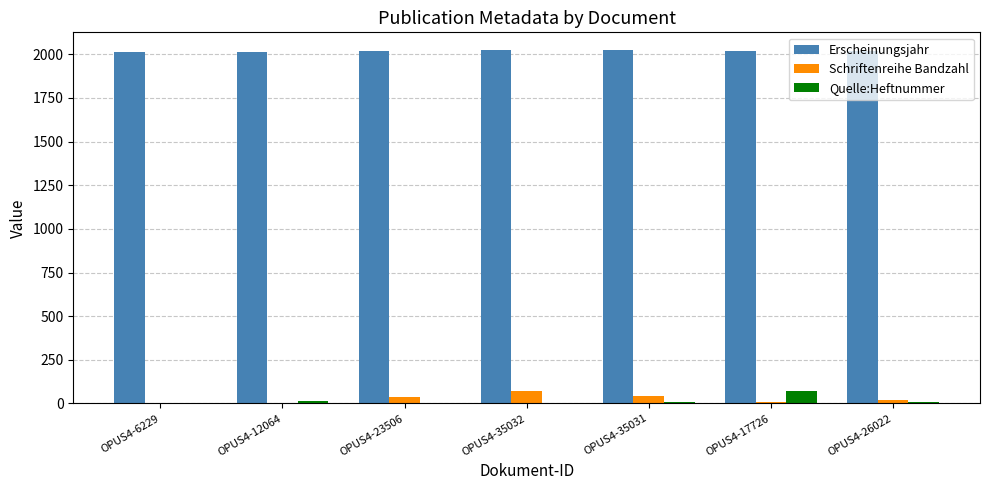

Is it true that Erscheinungsjahr equals 947 at OPUS4-35031?

False